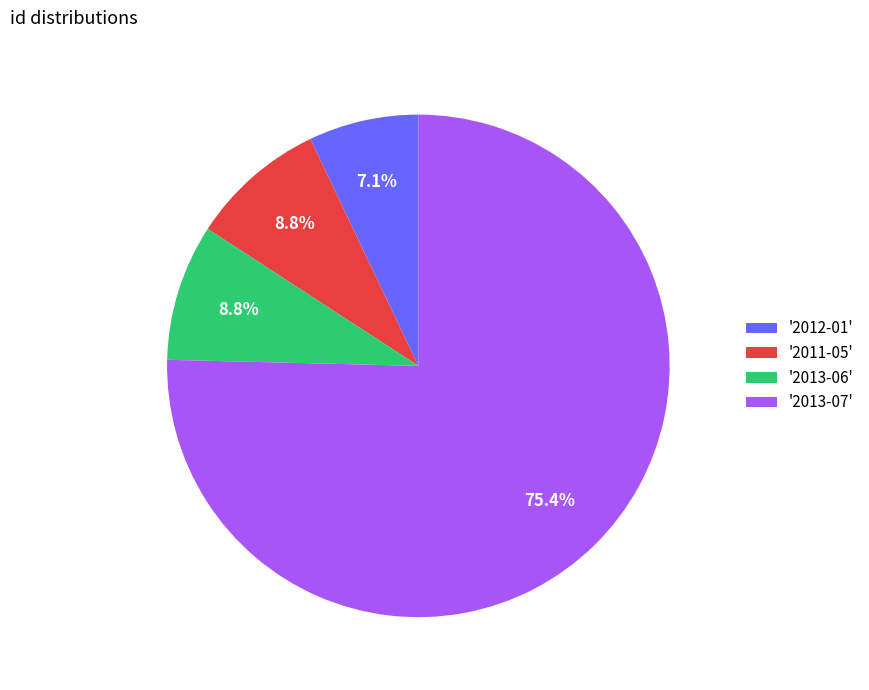

To the nearest percent, what is the difference between the largest and smallest slice percentages?

68%